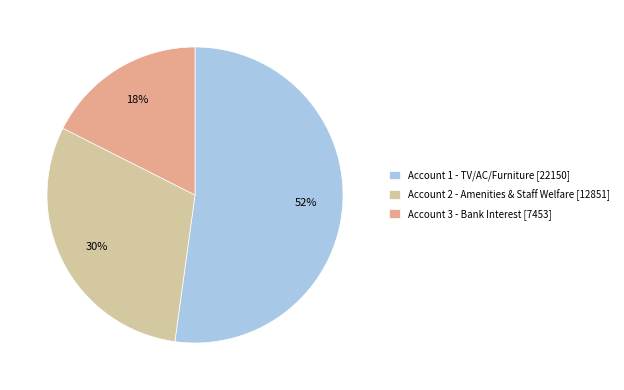

Is the sum of Account 1 - TV/AC/Furniture [22150] and Account 3 - Bank Interest [7453] greater than half?

Yes